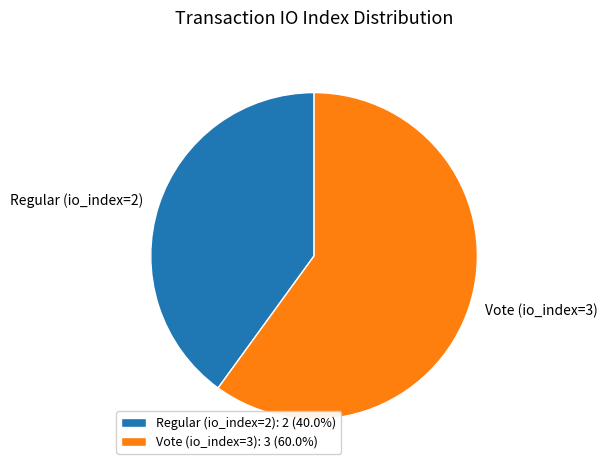

Combined, do Regular (io_index=2) and Vote (io_index=3) account for over 50%?

Yes